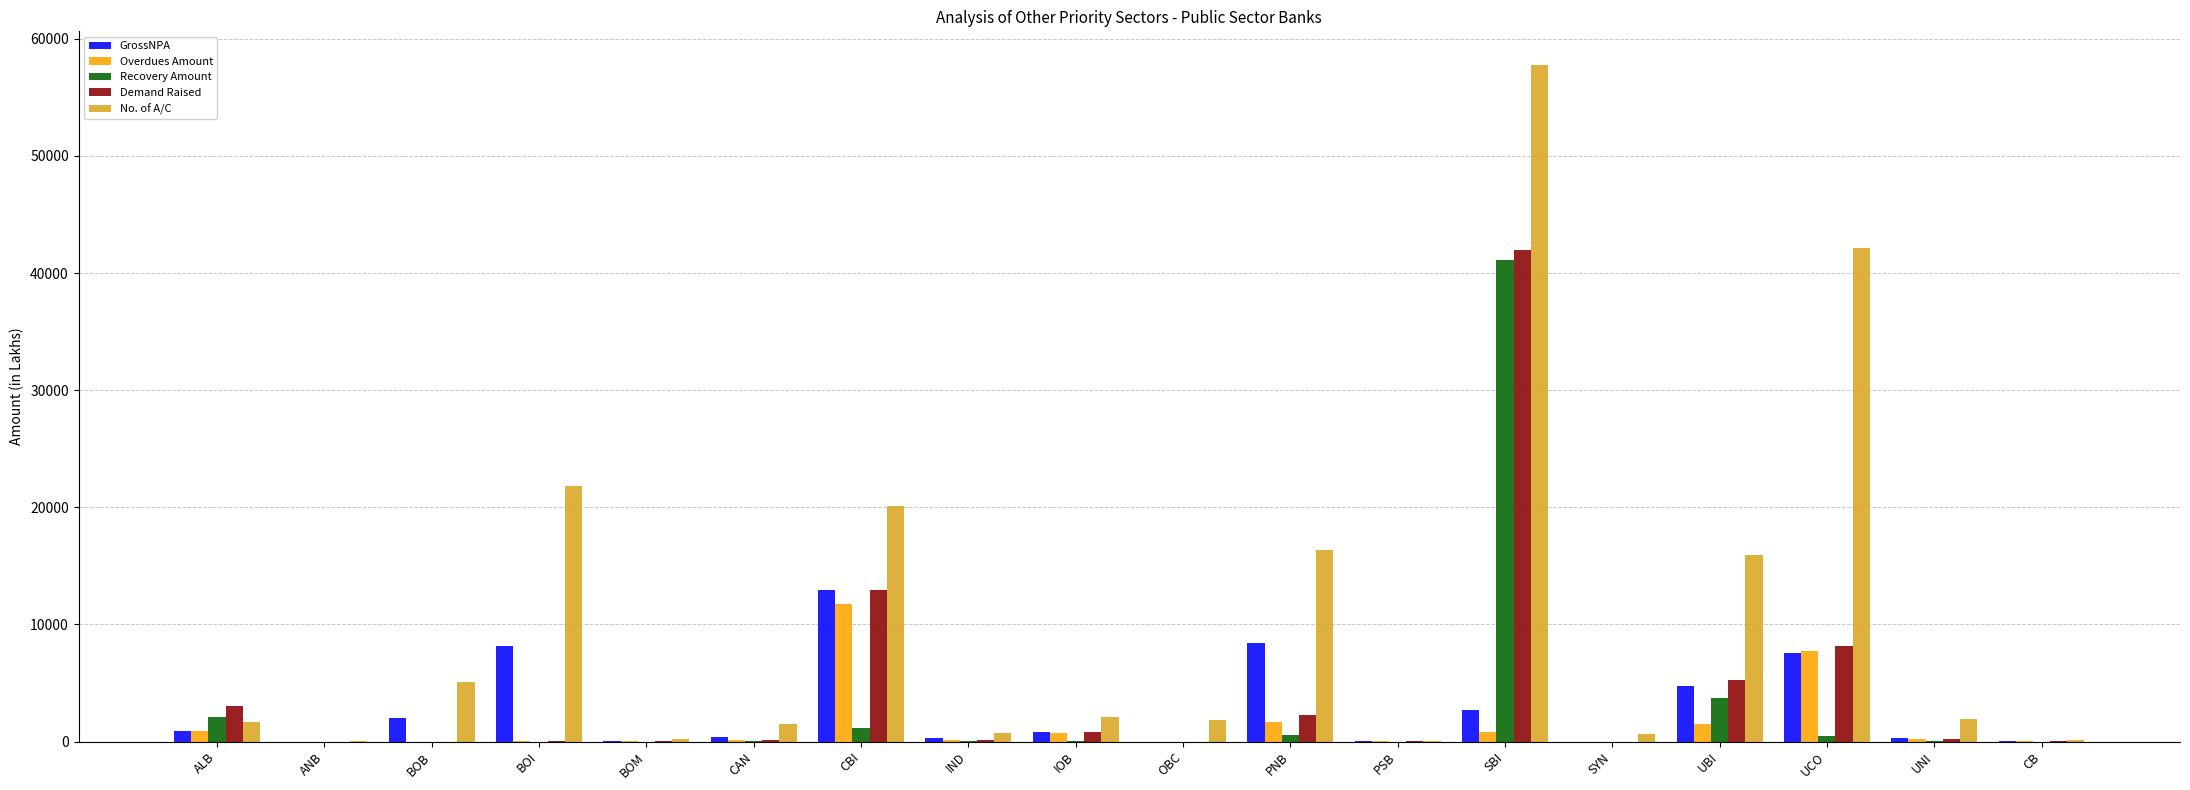

At which category is the sum across all series the highest?

SBI